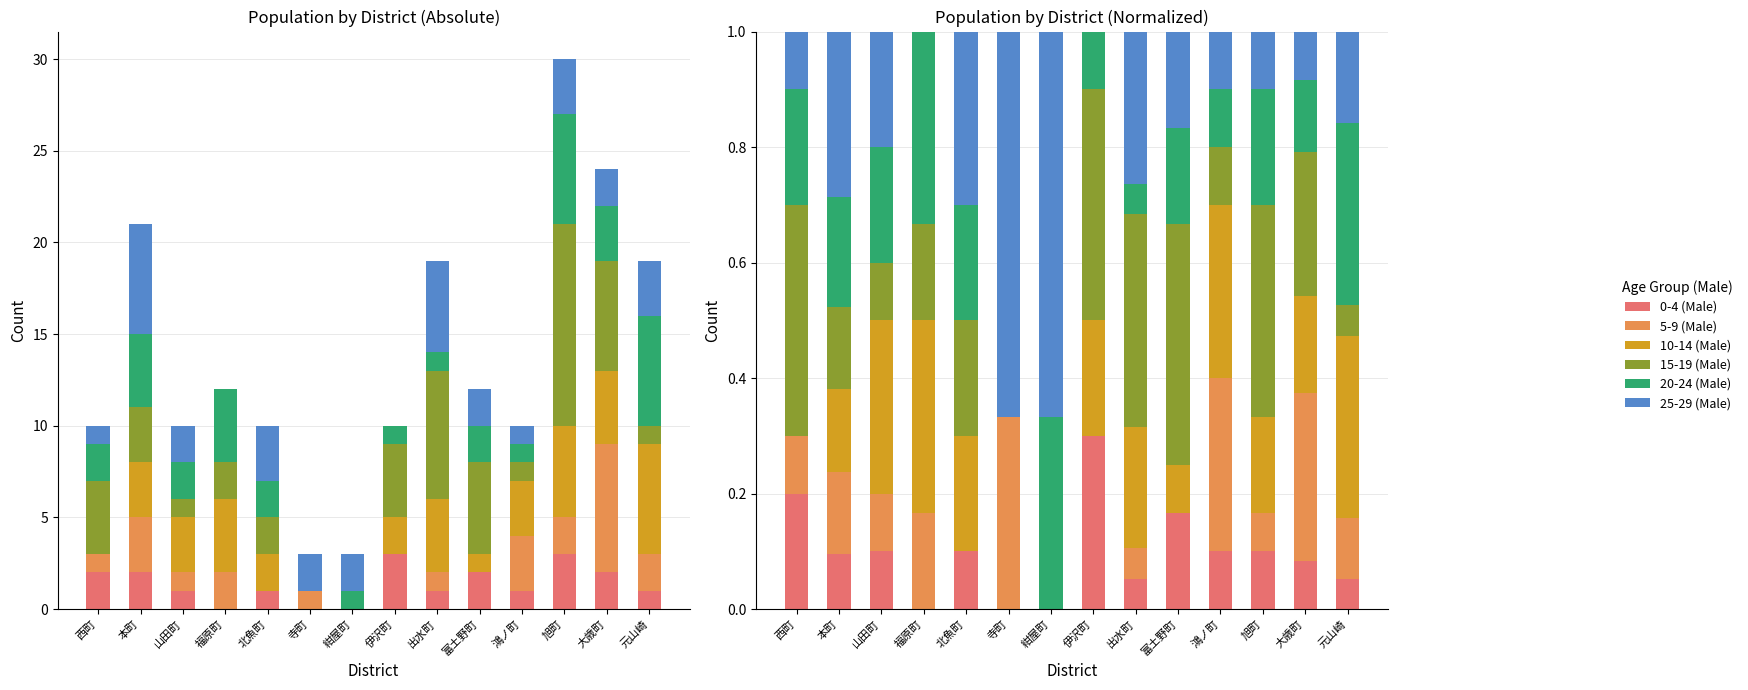

Count the number of categories in the chart.

14